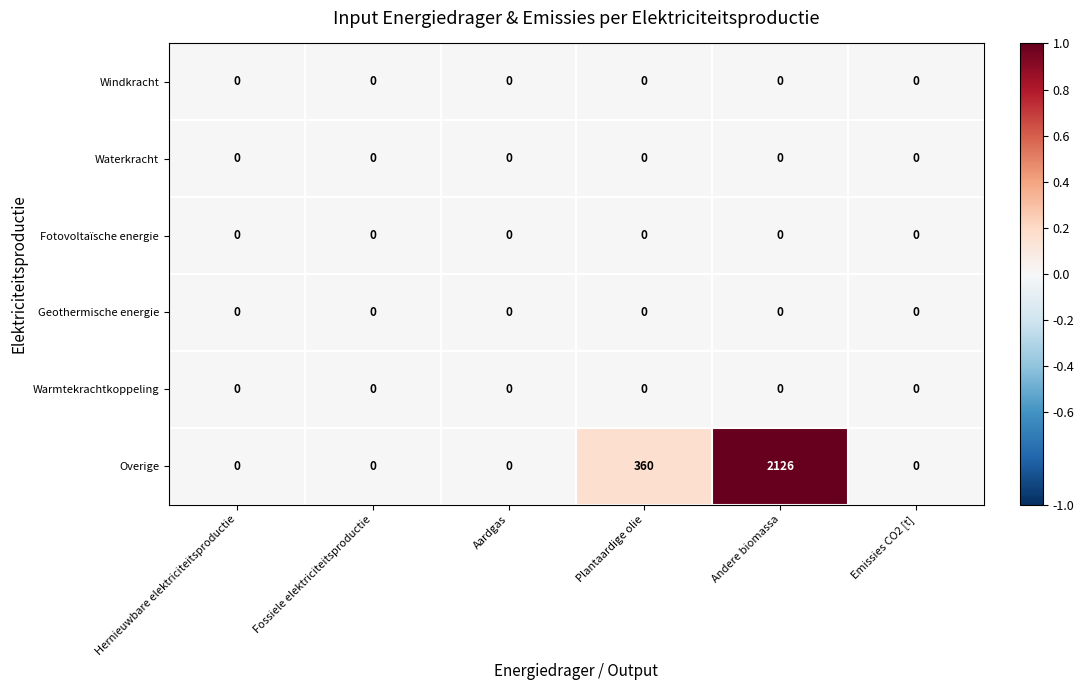

Which series has the largest range (max minus min)?

Overige